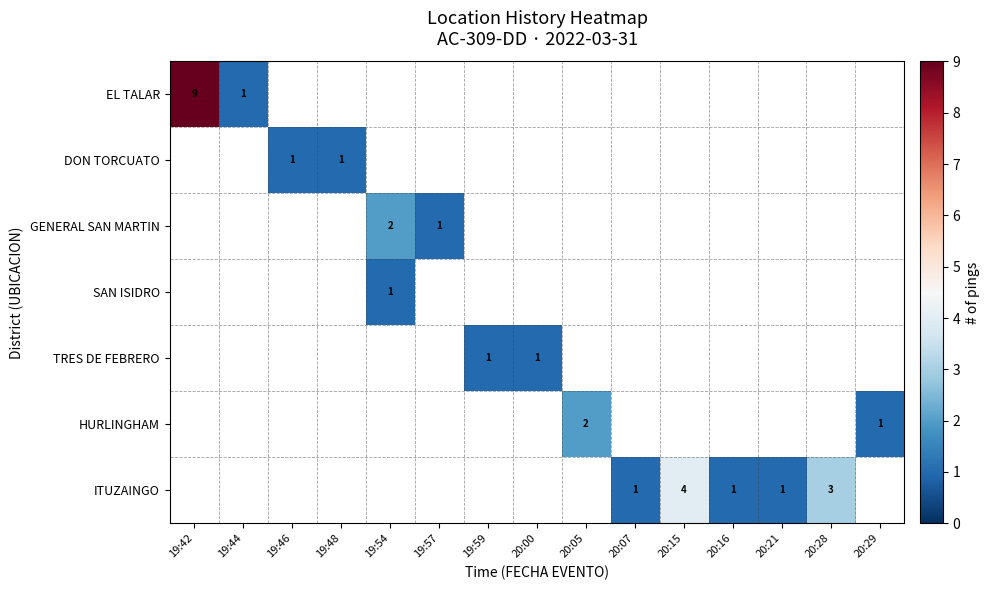

Count the number of data series in this chart.

7